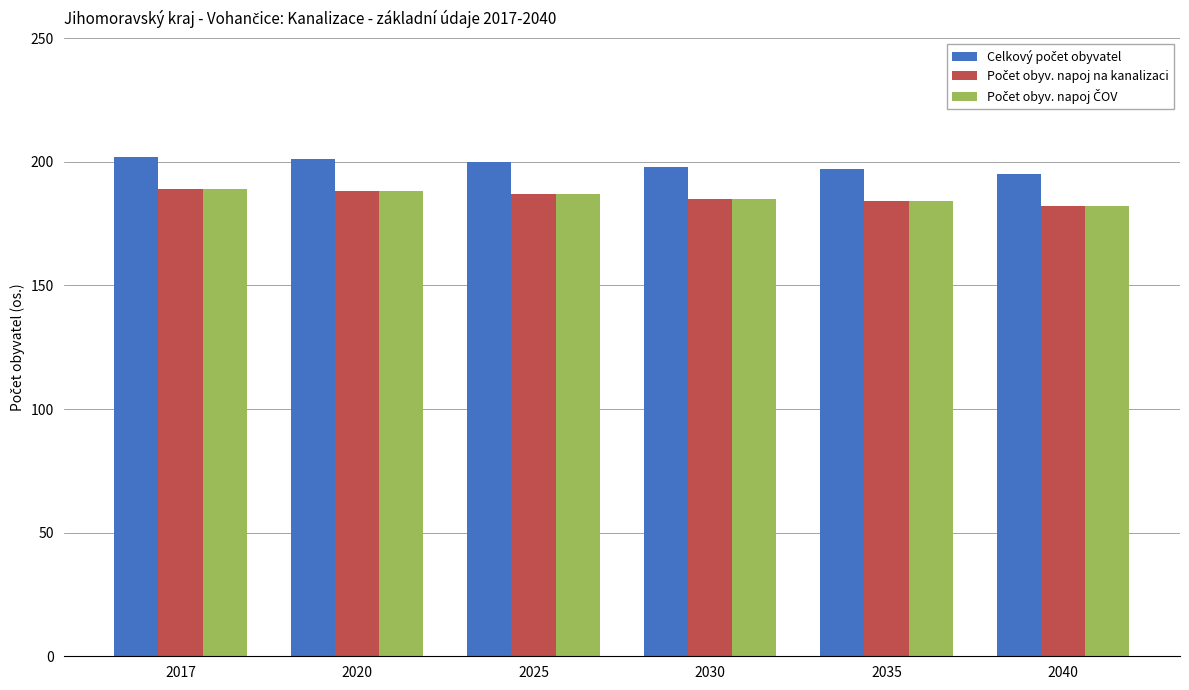

What is the greatest value displayed?

202